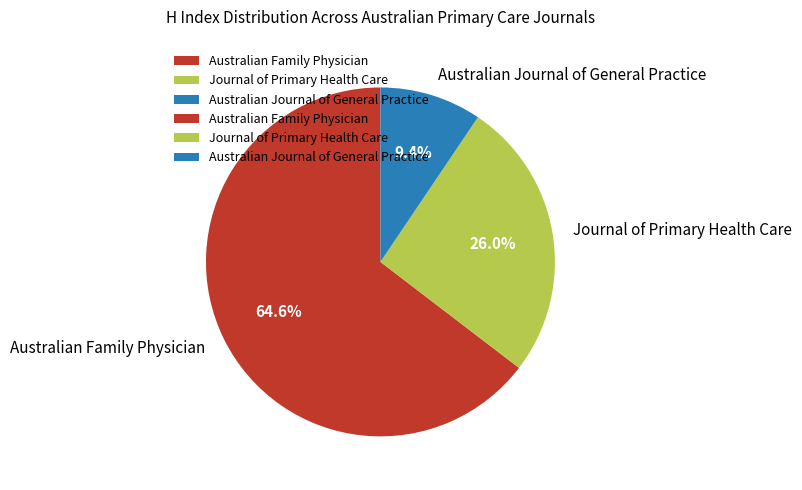

True or false: Australian Family Physician accounts for 65% of the total.

True